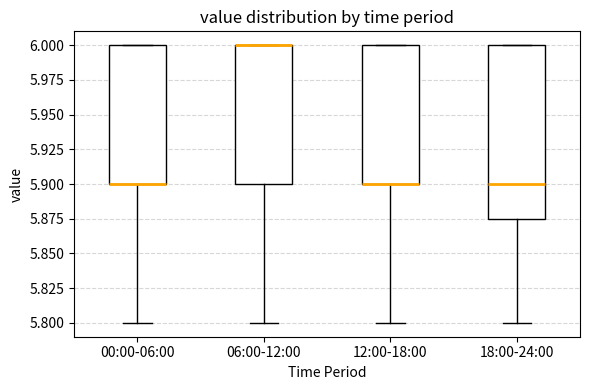

Reading left to right, transcribe this box plot: for each box, give where its median line is, the range the box spans, and where its two whiskers end, as read against the y-axis. The values are not printed on the chart, so give them approximately, as read against the axis.

00:00-06:00: median 5.900 (drawn on the box's lower edge), box 5.900 to 6.000, whiskers 5.800 to 6.000
06:00-12:00: median 6.000 (drawn on the box's upper edge), box 5.900 to 6.000, whiskers 5.800 to 6.000
12:00-18:00: median 5.900 (drawn on the box's lower edge), box 5.900 to 6.000, whiskers 5.800 to 6.000
18:00-24:00: median 5.900, box 5.875 to 6.000, whiskers 5.800 to 6.000